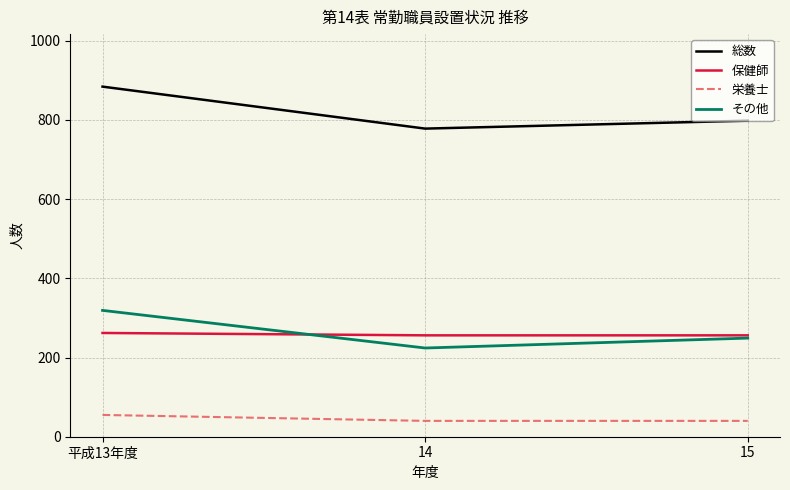

What is the sum of the 栄養士 values at 平成13年度 and 15?

95